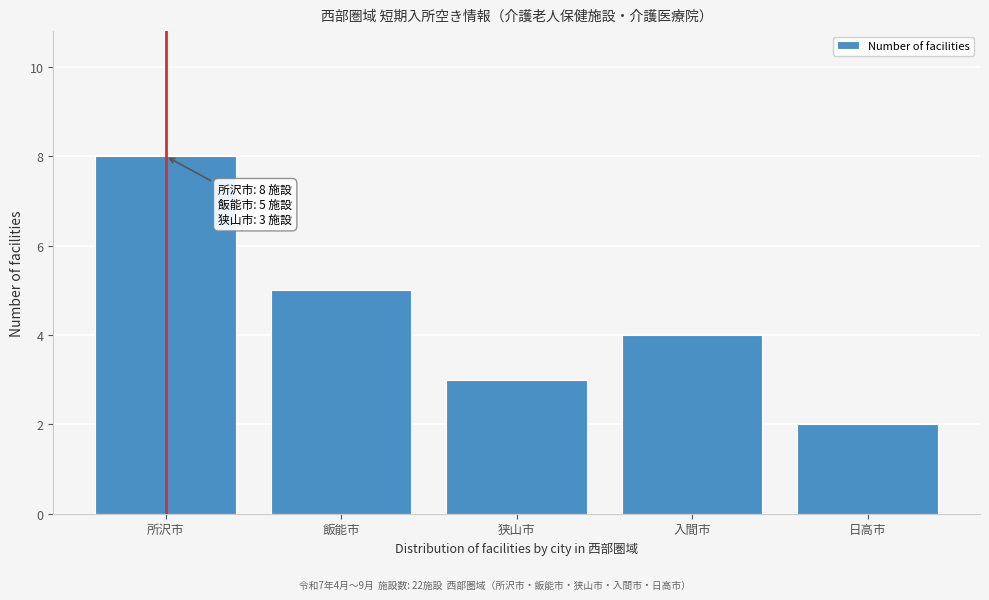

Reading right to left, extract all data points from this chart.

2	4	3	5	8